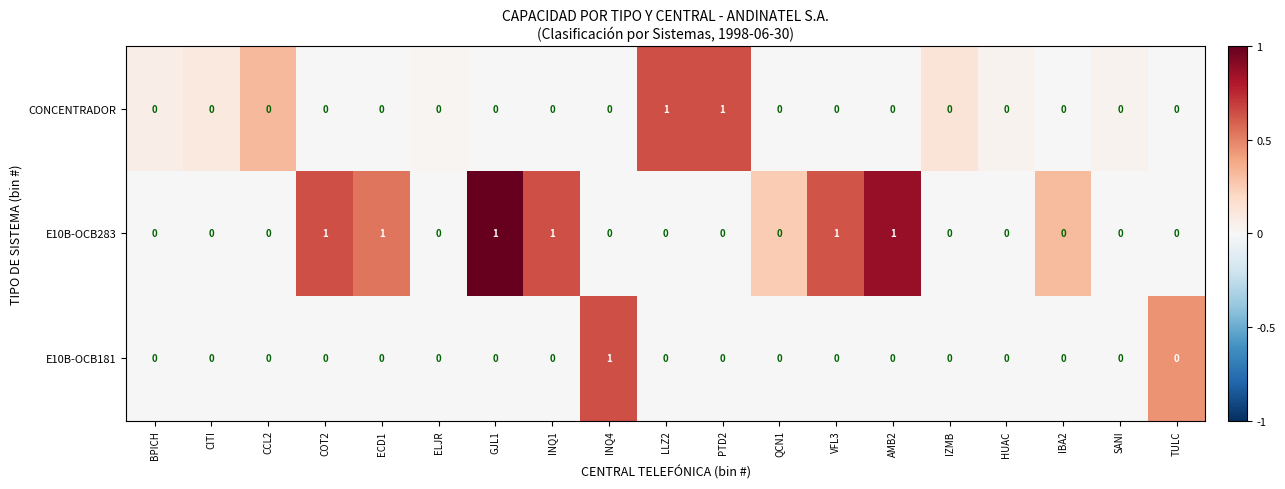

List the series in order of their overall mean, highest first.

E10B-OCB283, CONCENTRADOR, E10B-OCB181